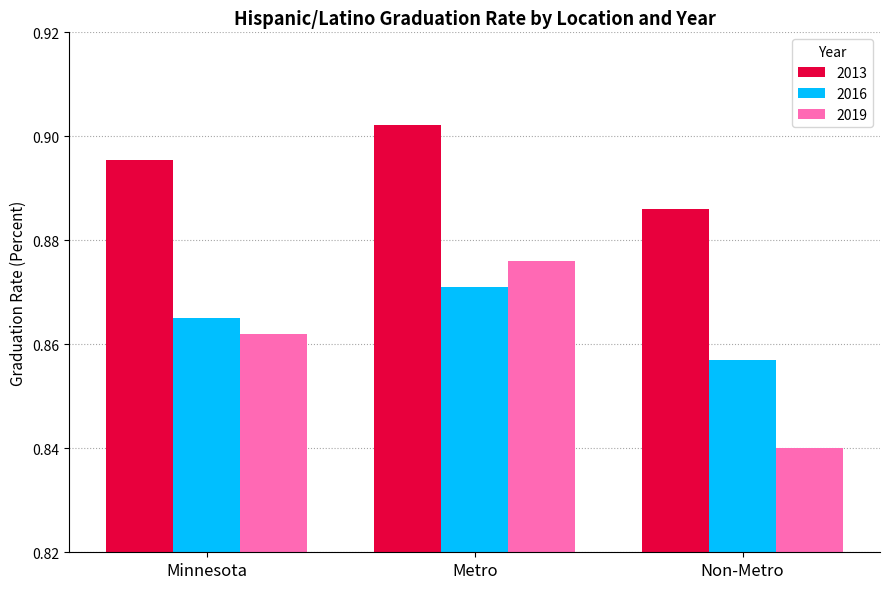

What is the sum of all 2019 values?

2.6